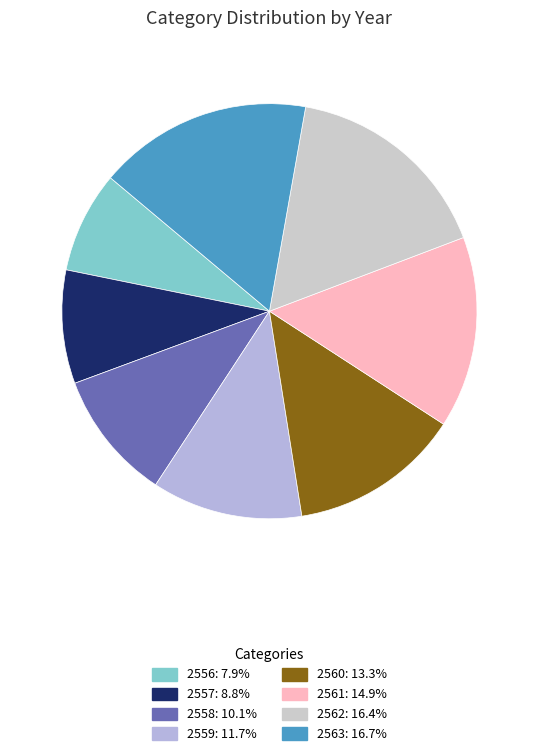

Which slice is the largest?

2563